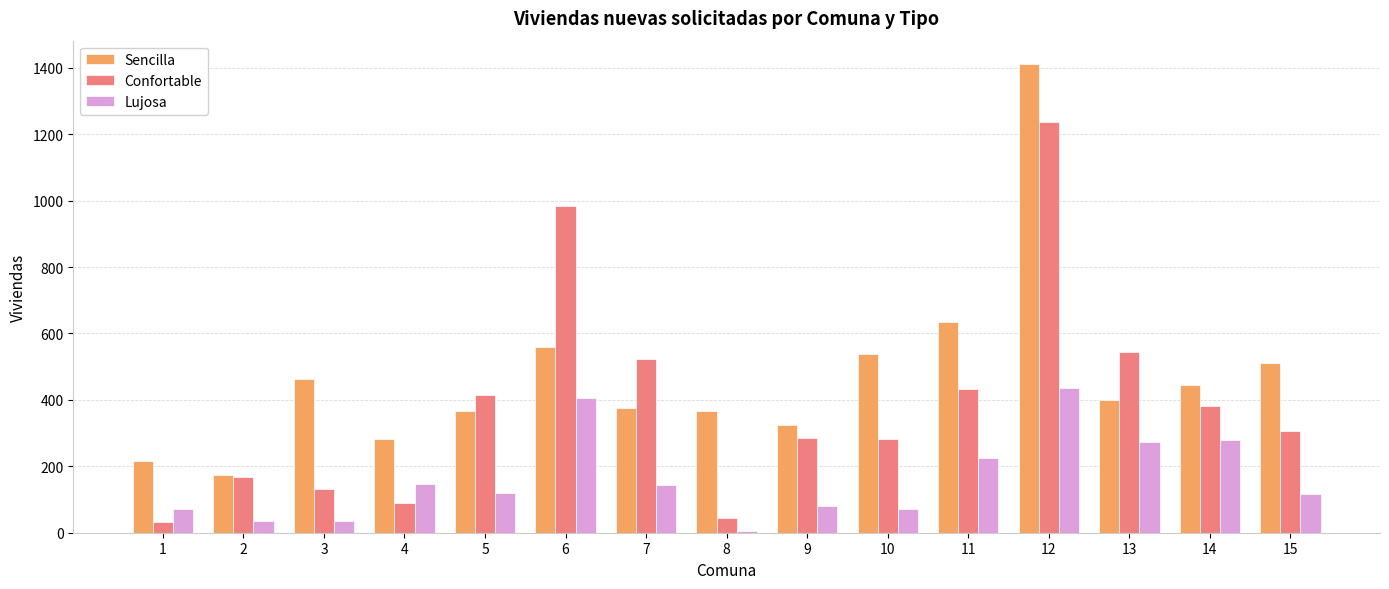

What is the total value across all series at 2?

379